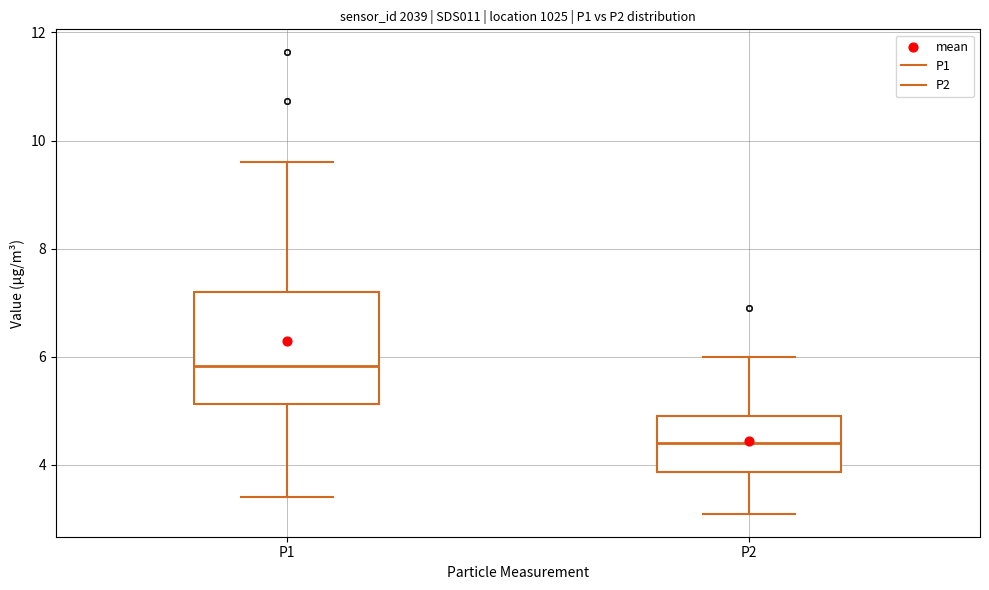

Reading left to right, read every box against the y-axis: the position of its median line, the range the box covers, and the ends of its whiskers. The values are not printed on the chart, so give them approximately, as read against the axis.

P1: median 5.8, box 5.2 to 7.2, whiskers 3.4 to 9.6
P2: median 4.4, box 3.8 to 5.0, whiskers 3.2 to 6.0